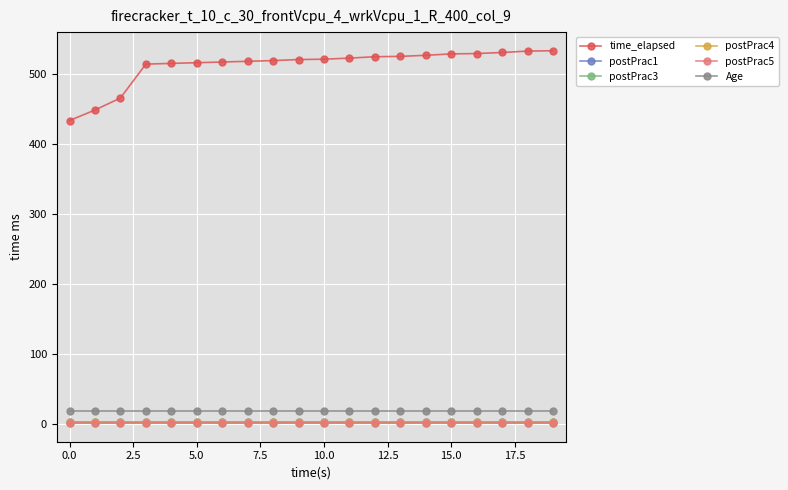

List the series in order of their peak value, highest first.

time_elapsed, Age, postPrac1, postPrac4, postPrac3, postPrac5